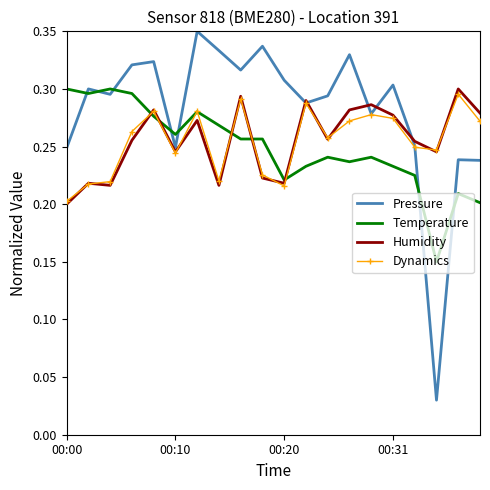

Which series has the largest range (max minus min)?

Pressure